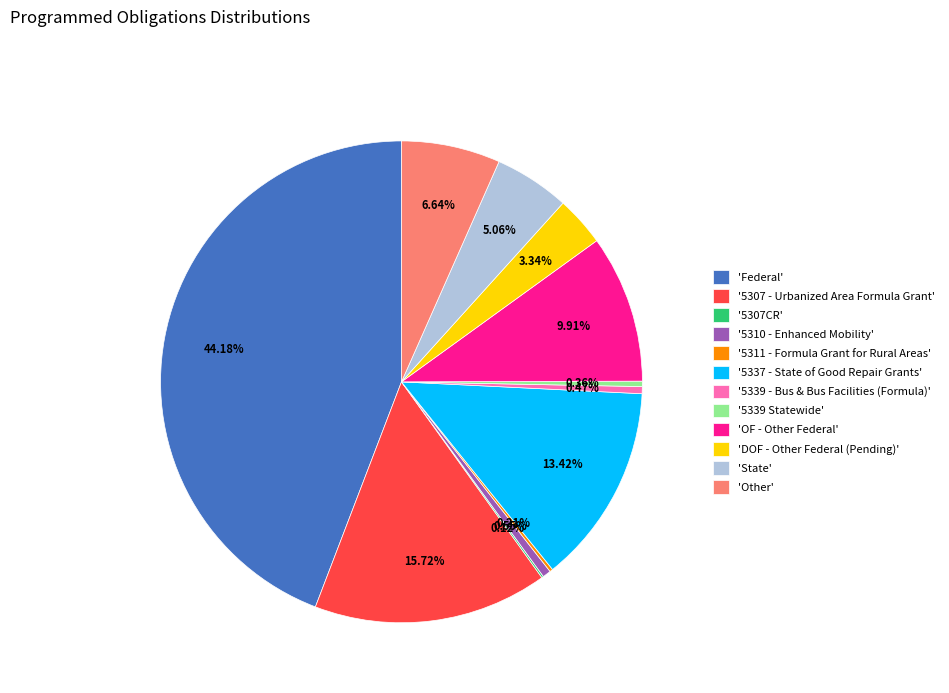

Does 'DOF - Other Federal (Pending)' represent more than half of the total?

No